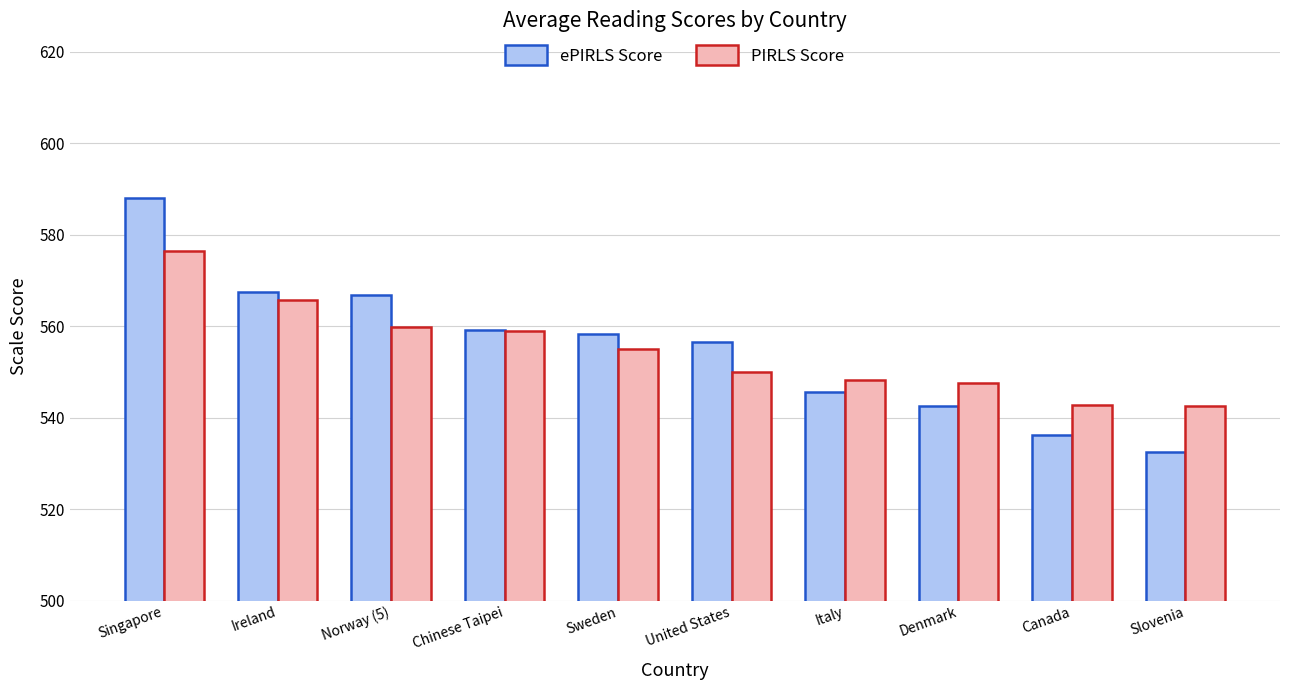

Which series has the largest range (max minus min)?

ePIRLS Score